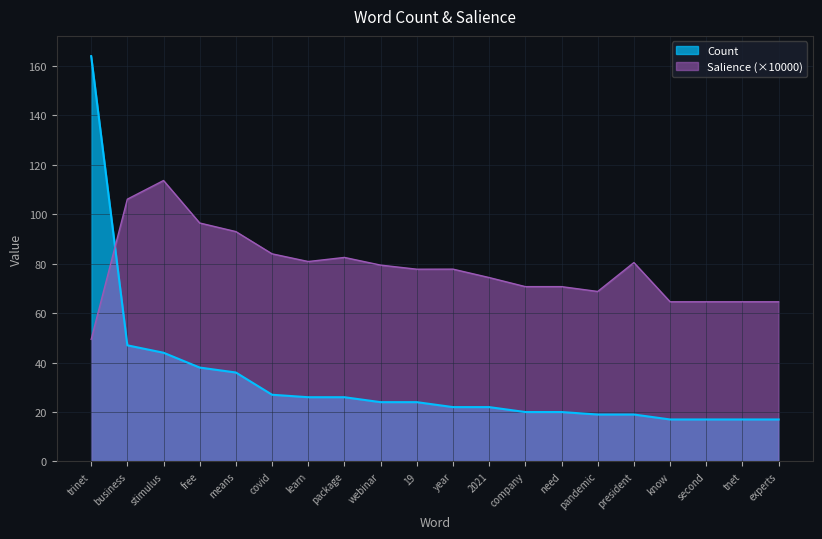

At how many categories does at least one series exceed 29?

20